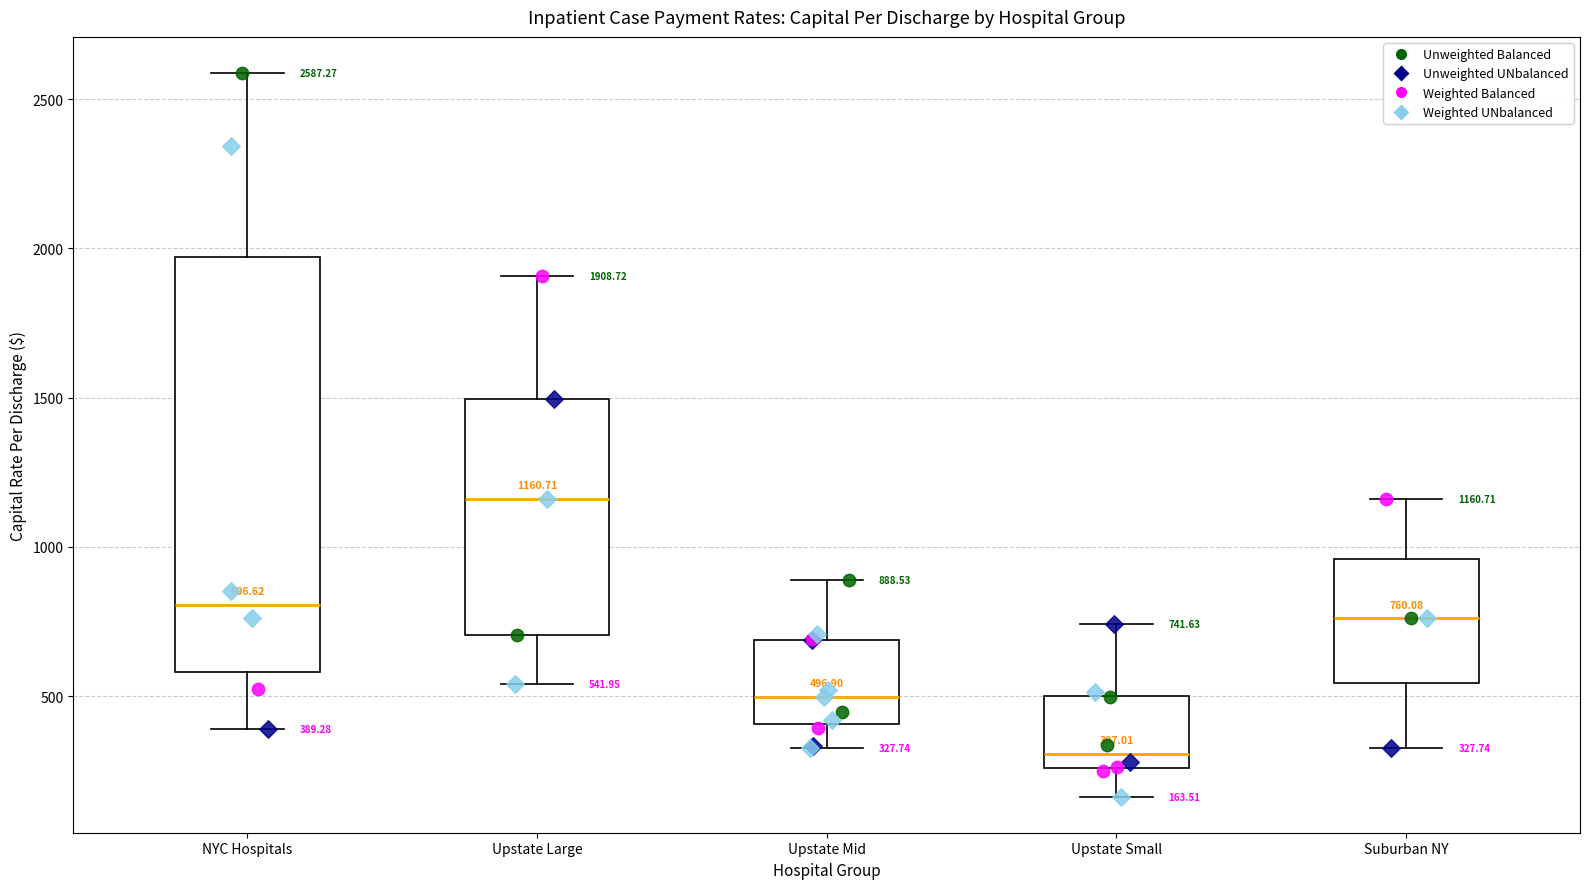

Which box has the lowest median line?

Upstate Small